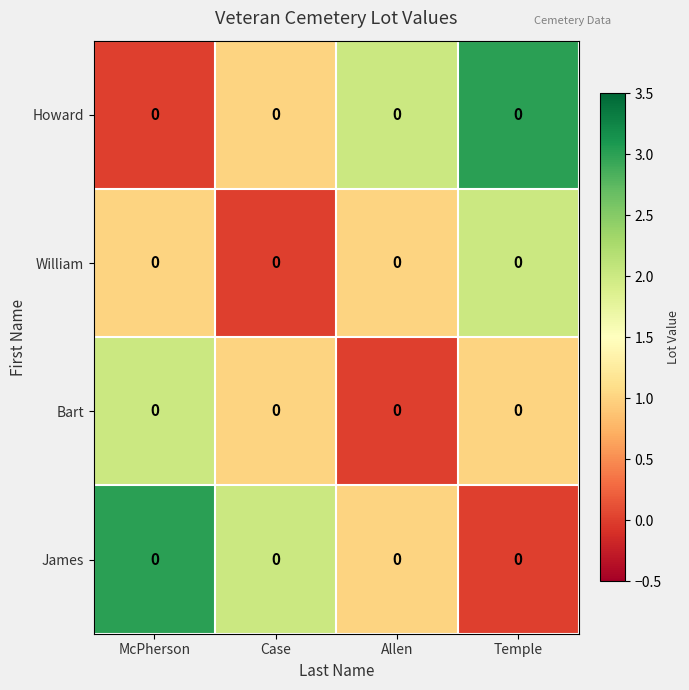

Rank the series by their maximum value, from highest to lowest.

Howard, James, William, Bart